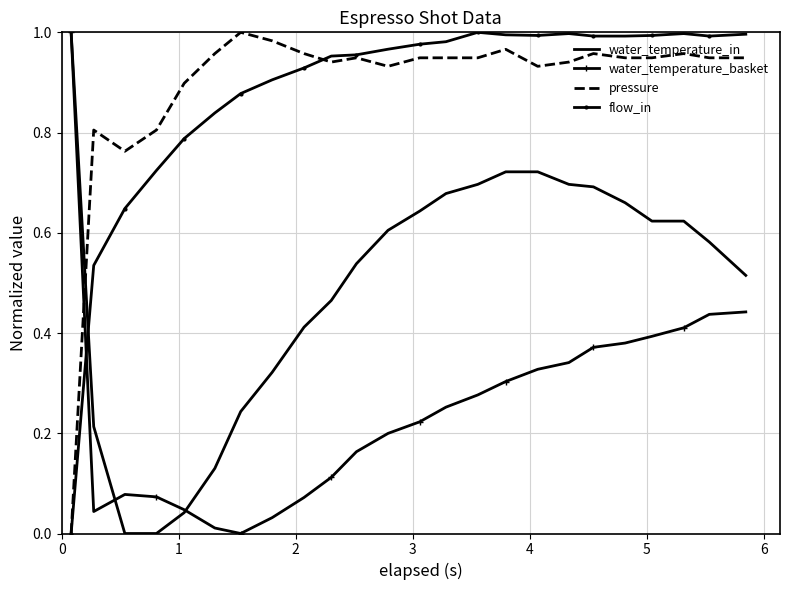

True or false: water_temperature_in and flow_in intersect in this chart.

True